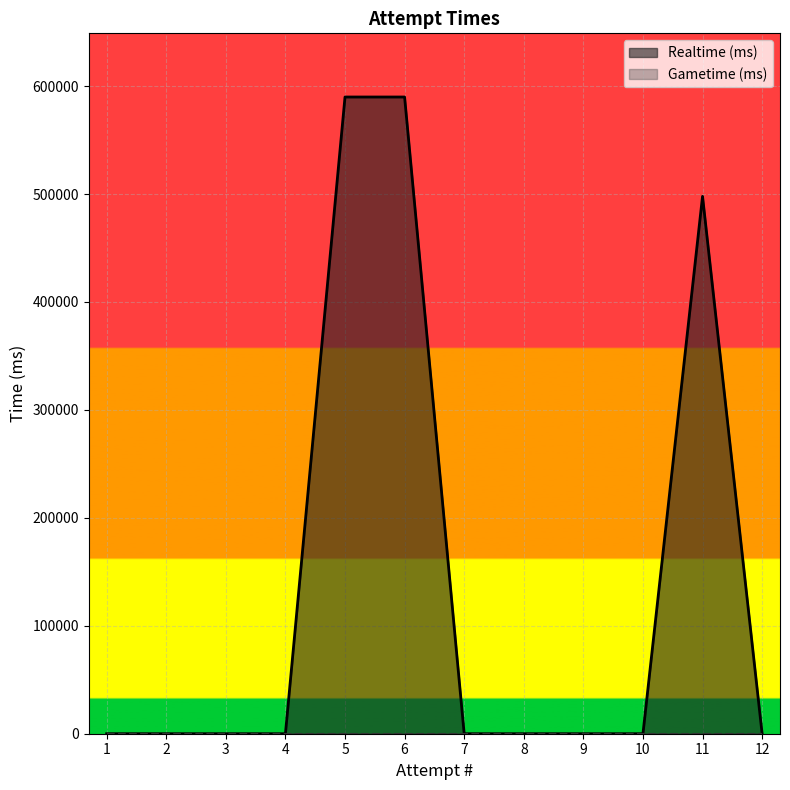

Is it true that the value at 12 is 0?

True